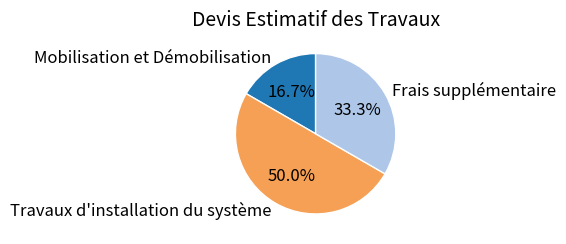

What percentage is the Frais supplémentaire slice, to the nearest percent?

33%